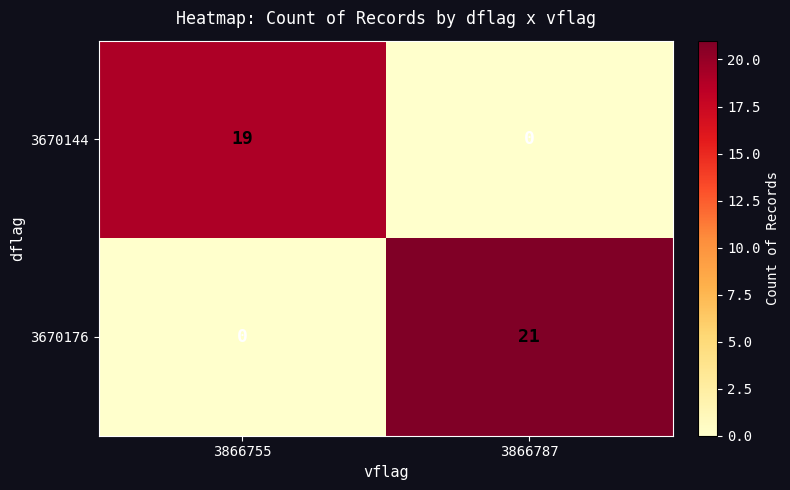

List the series in order of their peak value, highest first.

3670176, 3670144